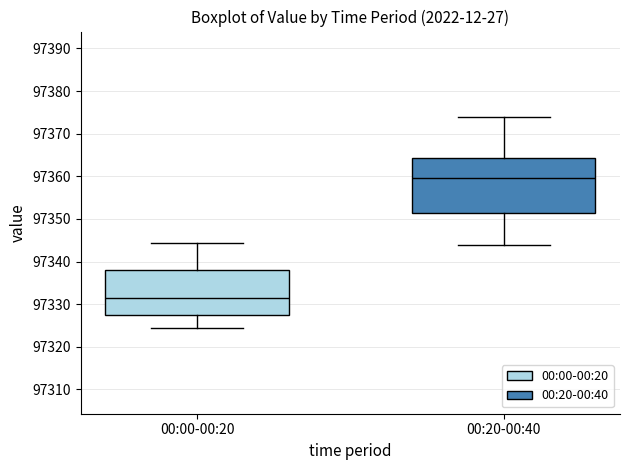

Reading left to right, read every box against the y-axis: the position of its median line, the range the box covers, and the ends of its whiskers. The values are not printed on the chart, so give them approximately, as read against the axis.

00:00-00:20: median 97332, box 97328 to 97338, whiskers 97324 to 97344
00:20-00:40: median 97360, box 97351 to 97364, whiskers 97344 to 97374